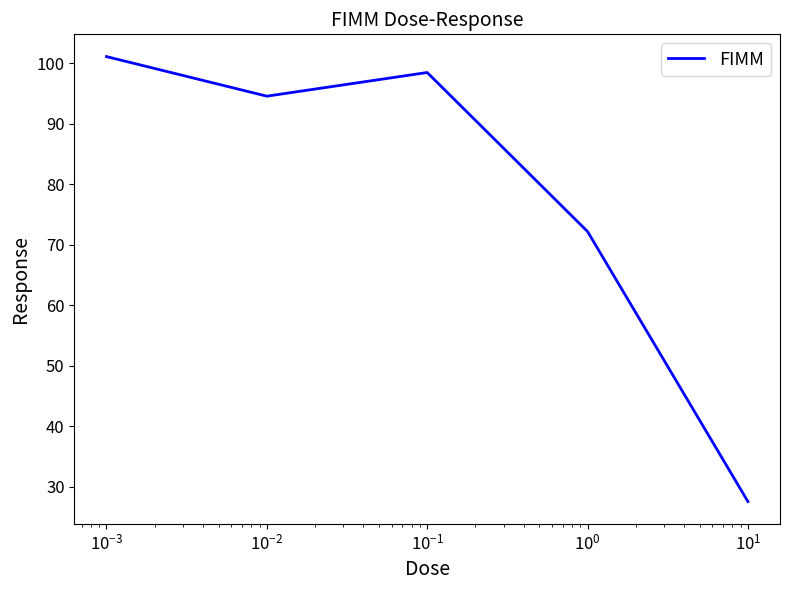

How many interior local valleys (lower than both neighbors) does the data have?

1